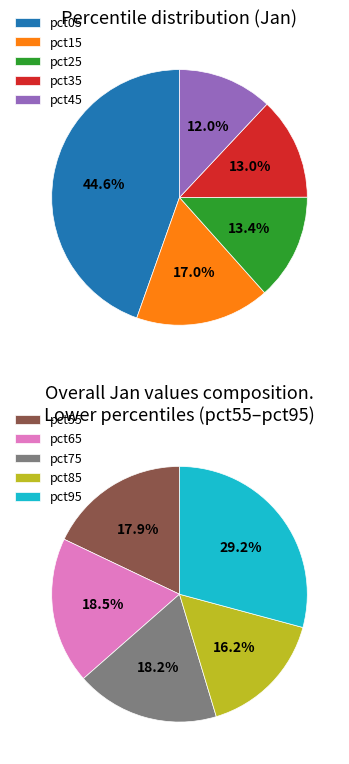

What is the change in value from pct05 to pct15?

-0.9